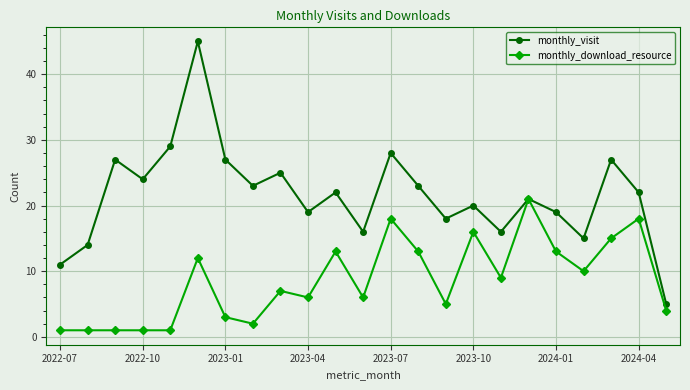

True or false: monthly_visit has more than 1 points higher than both neighbors.

True